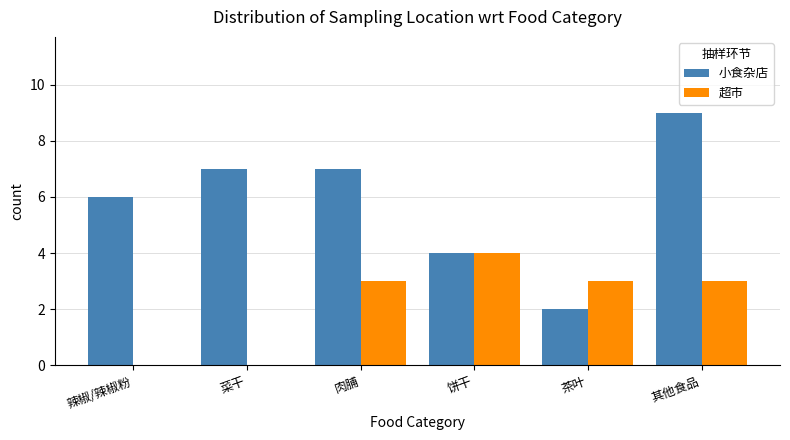

Which series has the largest total across all categories?

小食杂店